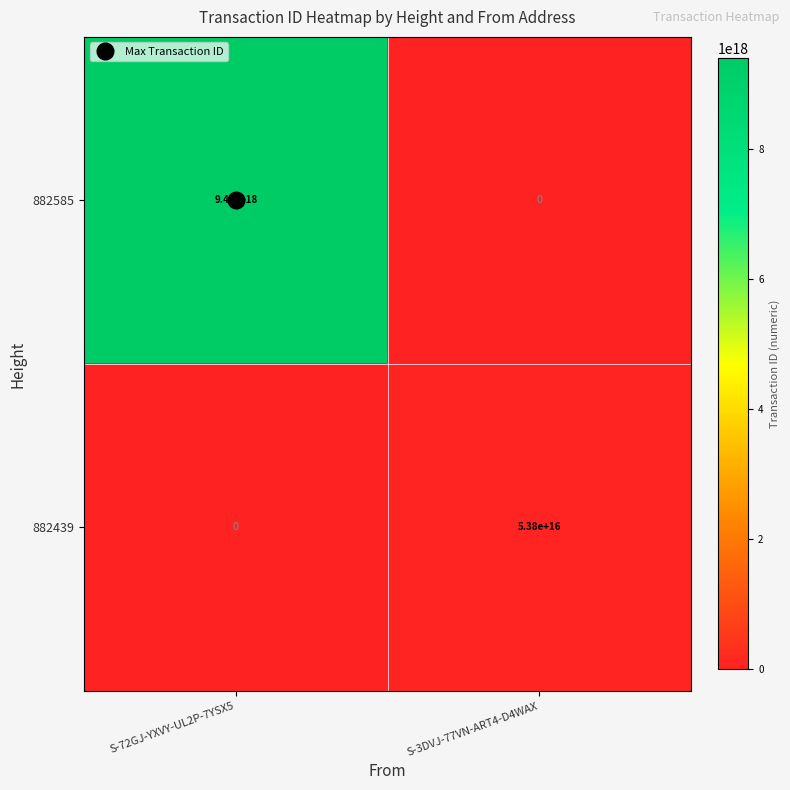

Which series changed the most between S-72GJ-YXVY-UL2P-7YSX5 and S-3DVJ-77VN-ART4-D4WAX?

882585